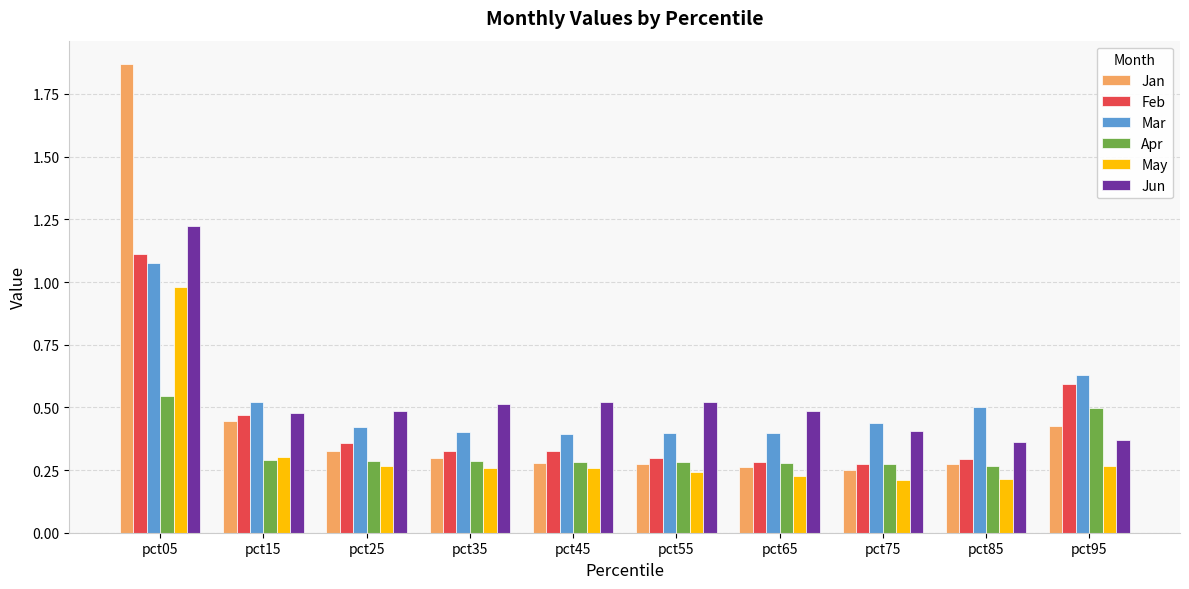

Which series has the largest total across all categories?

Jun